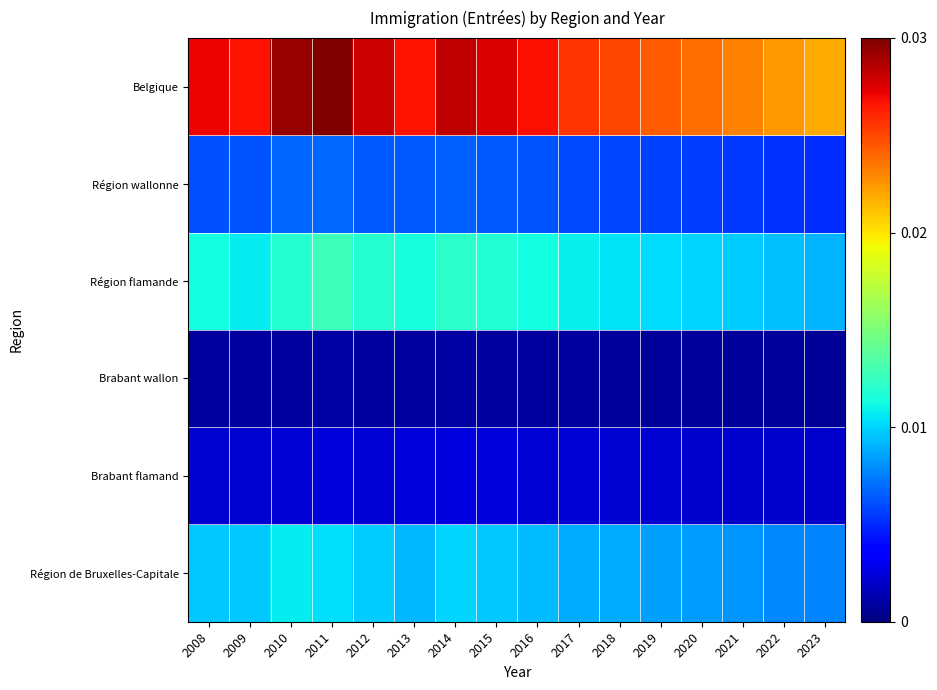

Reading left to right, extract all data points from this chart.

Région de Bruxelles-Capitale: 2008=0.0	2009=0.0	2010=0.0	2011=0.0	2012=0.0	2013=0.0	2014=0.0	2015=0.0	2016=0.0	2017=0.0	2018=0.0	2019=0.0	2020=0.0	2021=0.0	2022=0.0	2023=0.0
Brabant flamand: 2008=0.0	2009=0.0	2010=0.0	2011=0.0	2012=0.0	2013=0.0	2014=0.0	2015=0.0	2016=0.0	2017=0.0	2018=0.0	2019=0.0	2020=0.0	2021=0.0	2022=0.0	2023=0.0
Brabant wallon: 2008=0.0	2009=0.0	2010=0.0	2011=0.0	2012=0.0	2013=0.0	2014=0.0	2015=0.0	2016=0.0	2017=0.0	2018=0.0	2019=0.0	2020=0.0	2021=0.0	2022=0.0	2023=0.0
Région flamande: 2008=0.0	2009=0.0	2010=0.0	2011=0.0	2012=0.0	2013=0.0	2014=0.0	2015=0.0	2016=0.0	2017=0.0	2018=0.0	2019=0.0	2020=0.0	2021=0.0	2022=0.0	2023=0.0
Région wallonne: 2008=0.0	2009=0.0	2010=0.0	2011=0.0	2012=0.0	2013=0.0	2014=0.0	2015=0.0	2016=0.0	2017=0.0	2018=0.0	2019=0.0	2020=0.0	2021=0.0	2022=0.0	2023=0.0
Belgique: 2008=0.0	2009=0.0	2010=0.0	2011=0.0	2012=0.0	2013=0.0	2014=0.0	2015=0.0	2016=0.0	2017=0.0	2018=0.0	2019=0.0	2020=0.0	2021=0.0	2022=0.0	2023=0.0